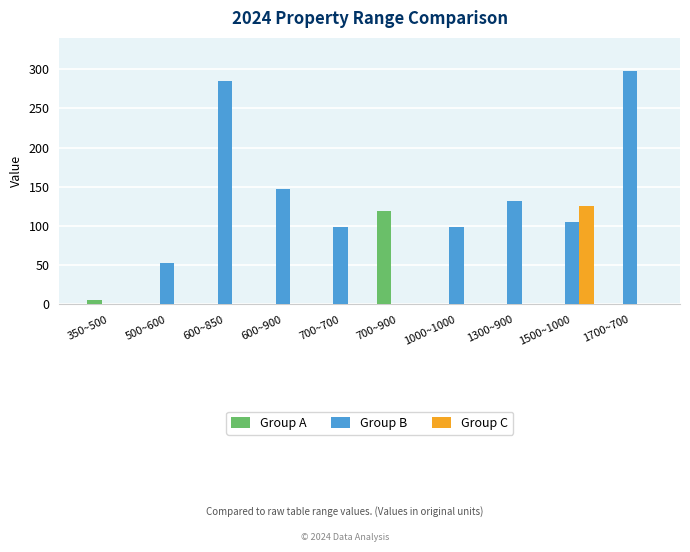

At which label does Group B reach its peak?

1700~700